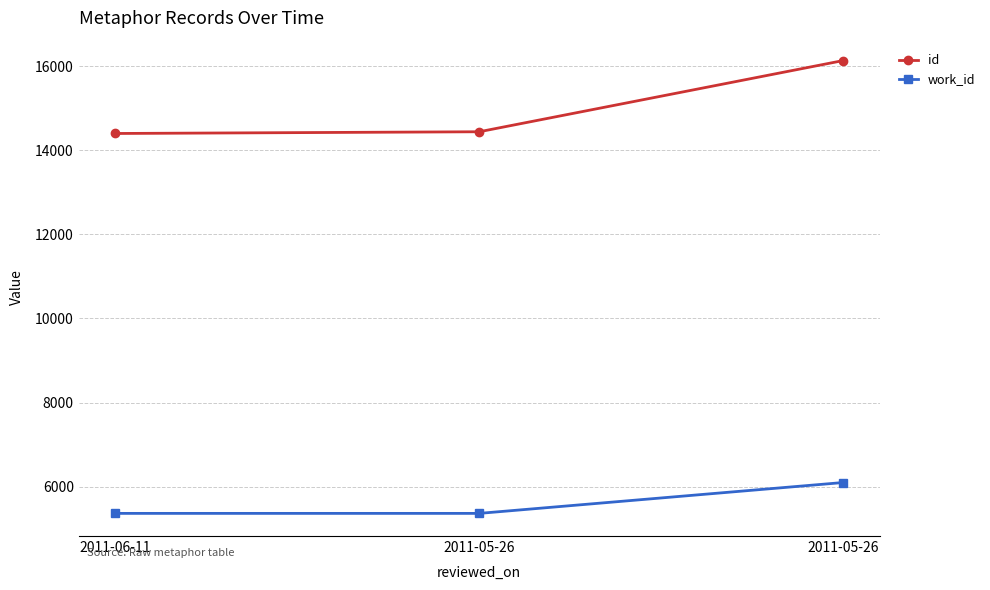

What is the difference between the work_id values at 2011-05-26 and 2011-05-26?

734